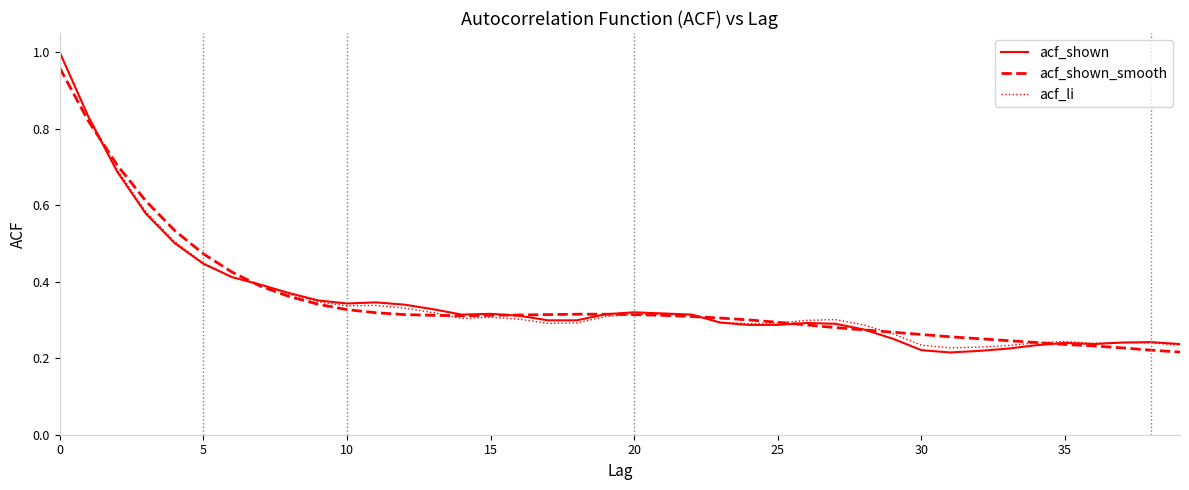

Which series has the widest spread of values?

acf_shown